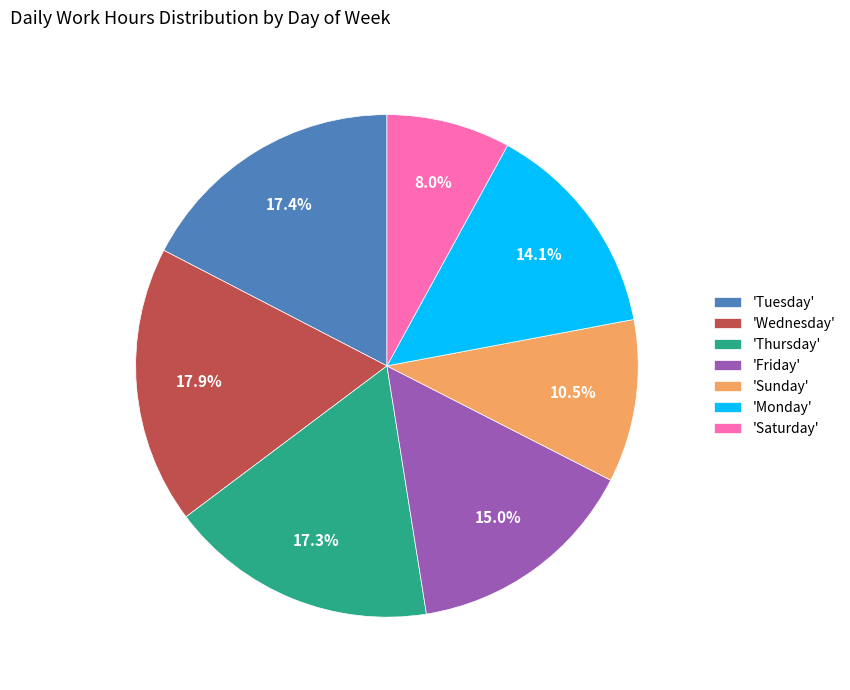

Do 'Tuesday' and 'Wednesday' together represent more than half of the pie?

No